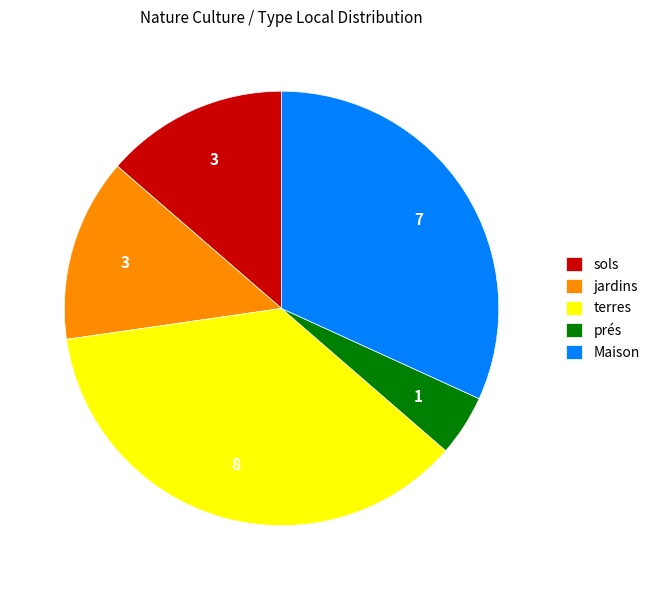

Which has a higher value, prés or terres?

terres